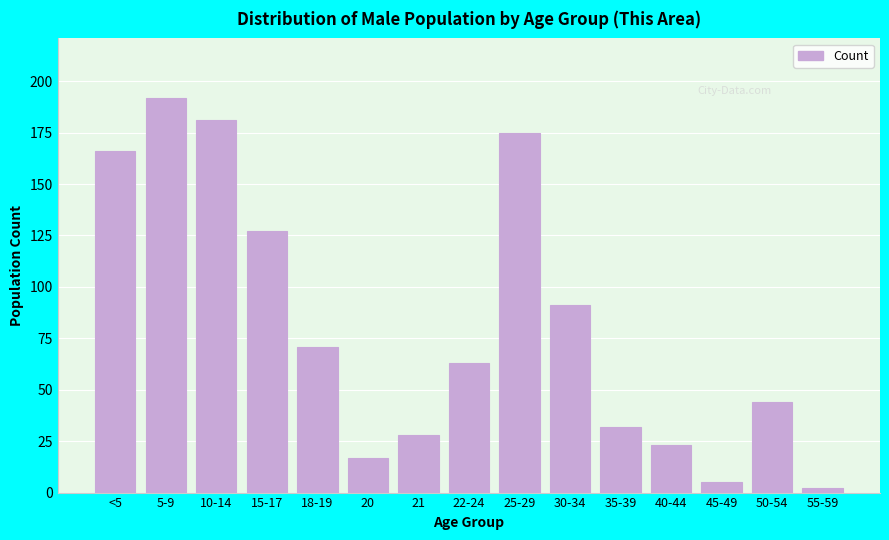

Reading left to right, list all the values displayed in this chart.

166	192	181	127	71	17	28	63	175	91	32	23	5	44	2